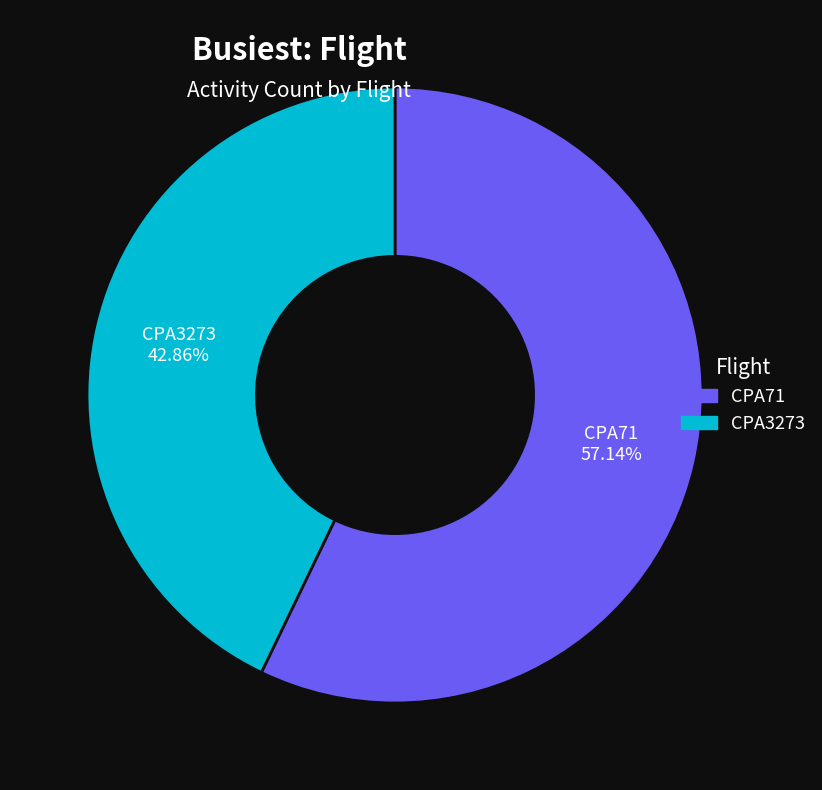

Is there any slice that represents more than half of the pie?

Yes